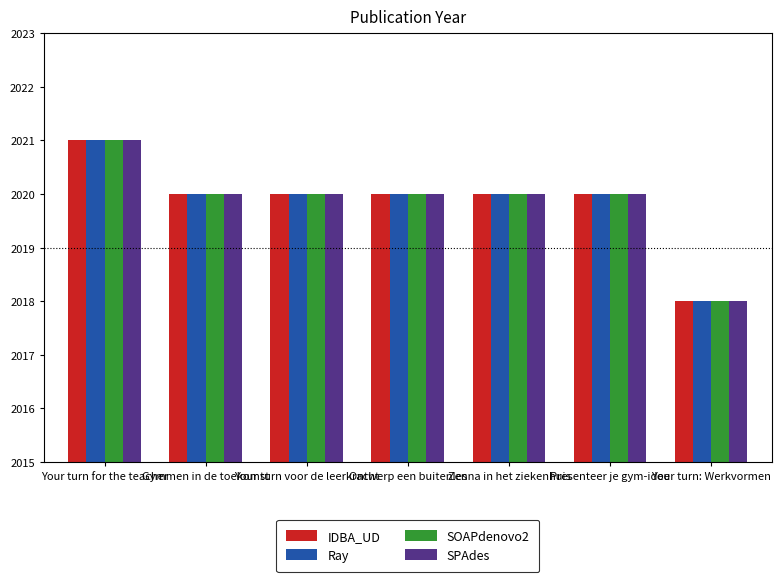

Is it true that SOAPdenovo2 equals 774 at Gymmen in de toekomst?

False